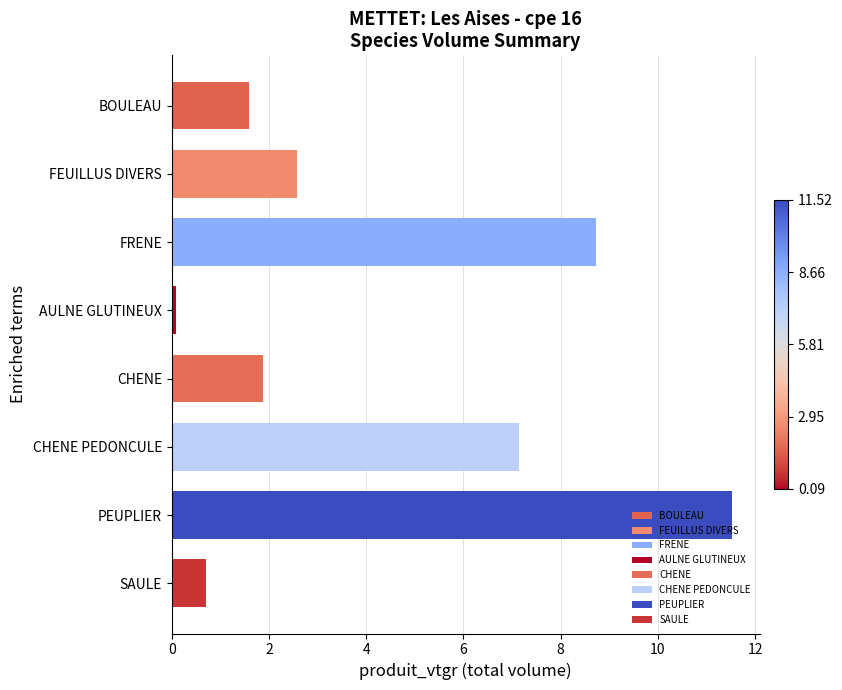

What is the minimum value shown in the chart?

0.1